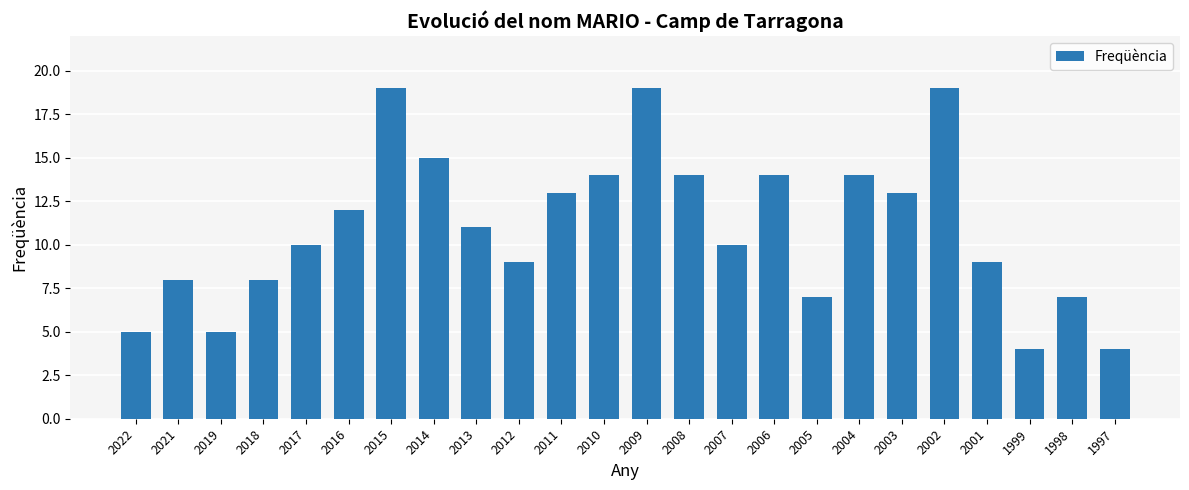

What is the ratio of the value at 2014 to the value at 2017?

1.5